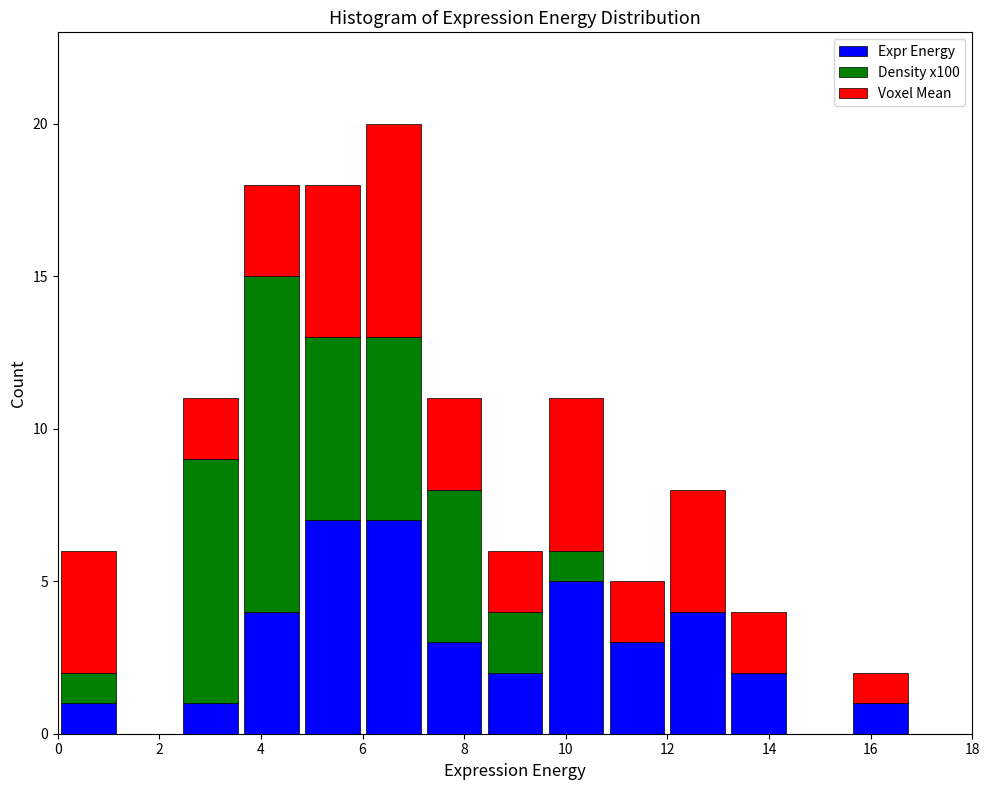

Which range on the x-axis has the tallest stacked bar (by total height)?

6.0 to 7.2